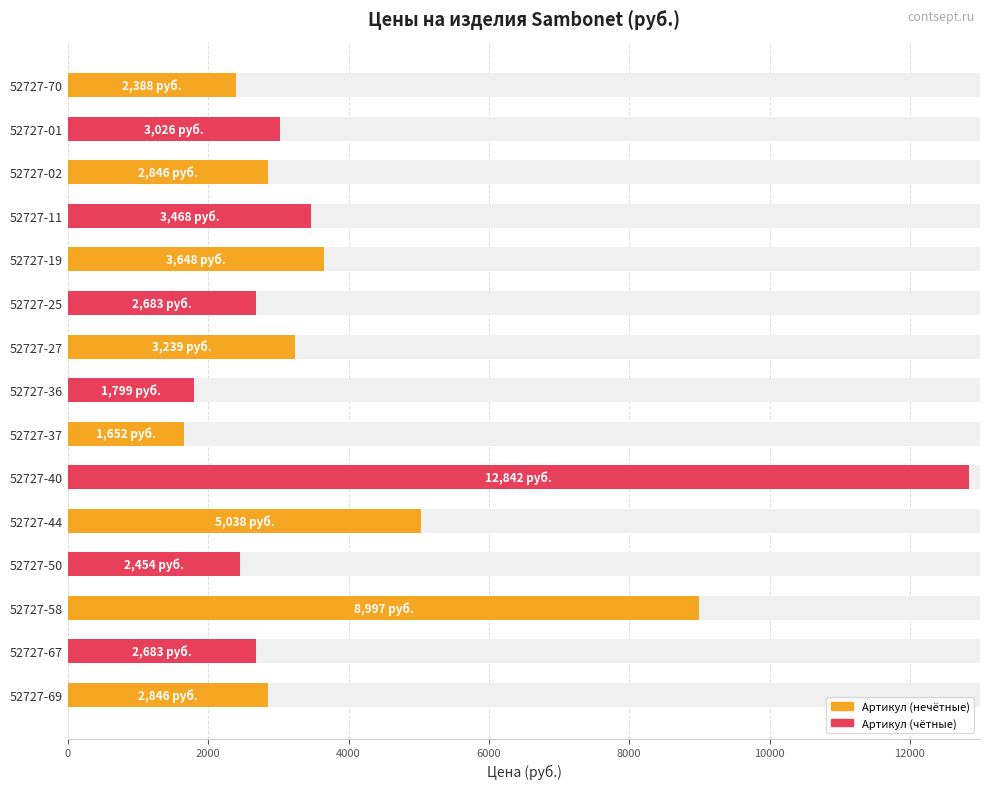

How many data points does each series have?

15